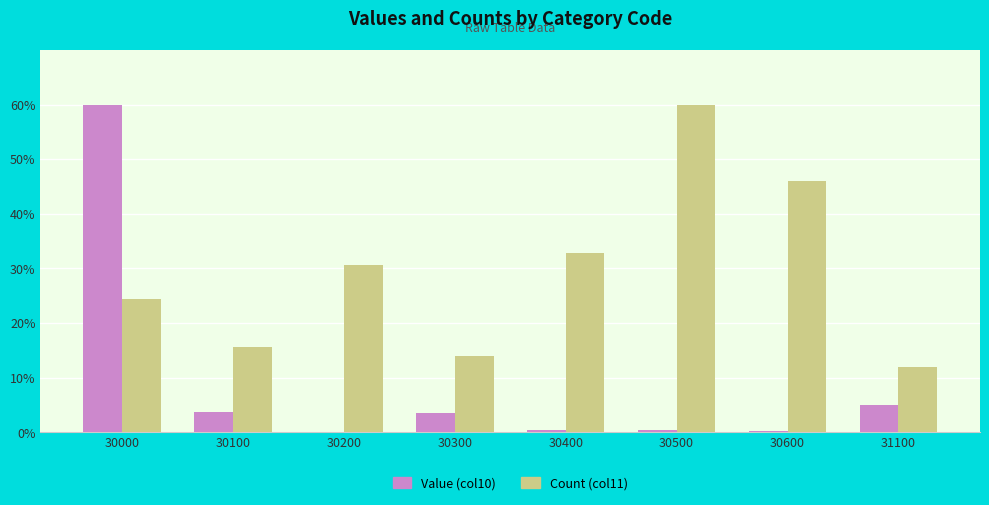

What is the sum of all Value (col10) values?

73.4